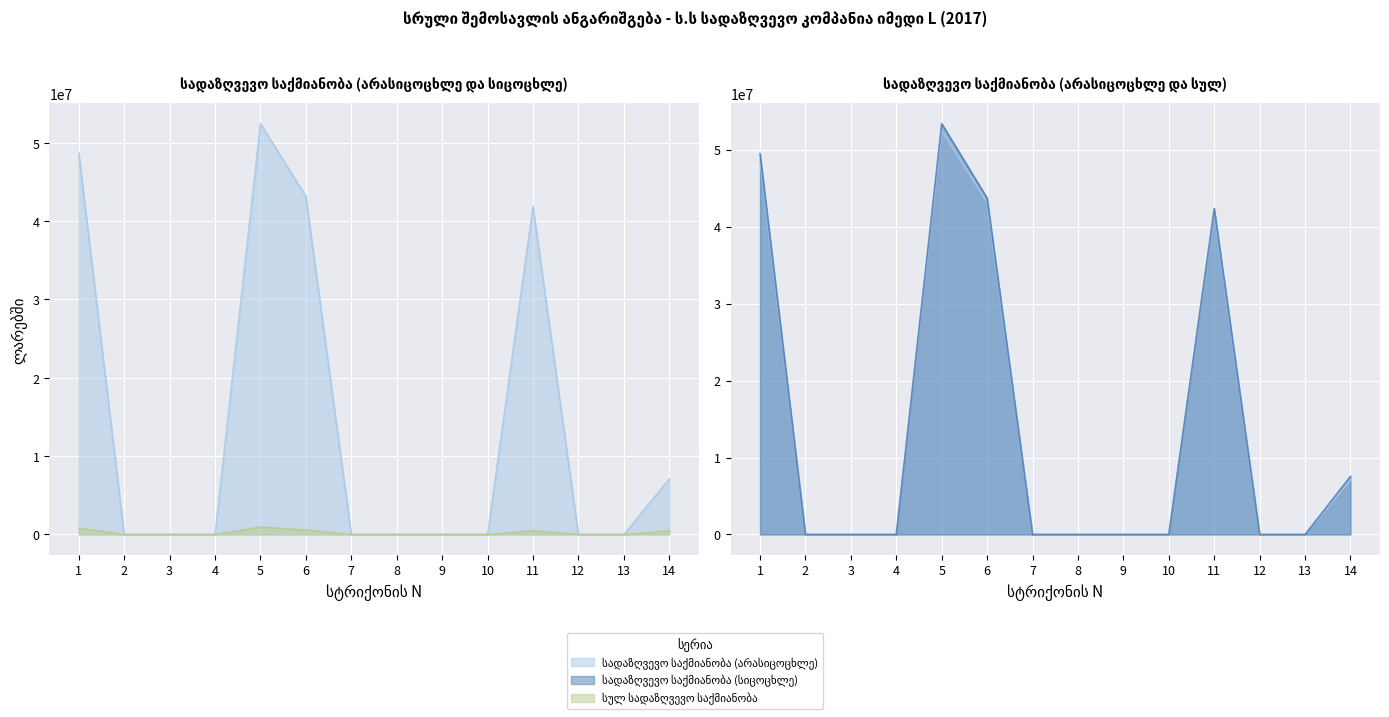

The value of სულ სადაზღვევო საქმიანობა at 1 is 78933206.0. True or false?

False